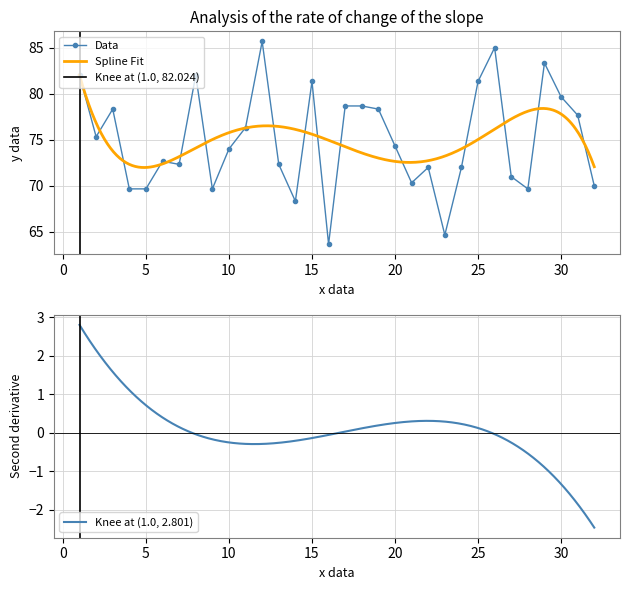

Rank the categories by value from lowest to highest.

16, 23, 14, 4, 5, 9, 28, 32, 21, 27, 22, 24, 7, 13, 6, 10, 20, 2, 11, 31, 3, 19, 17, 18, 30, 15, 25, 1, 8, 29, 26, 12